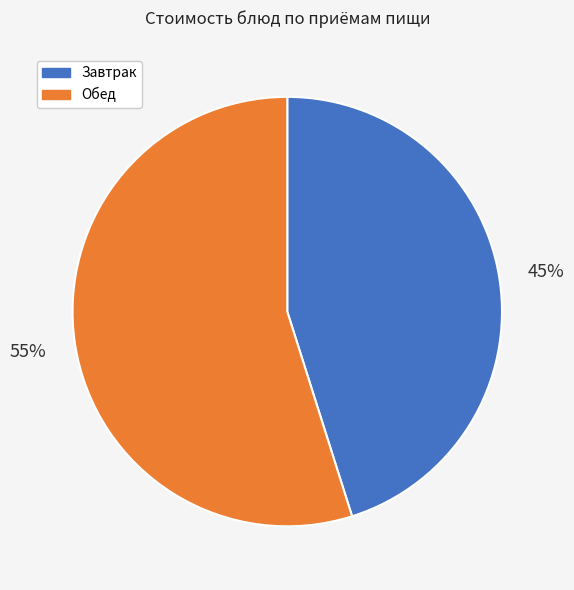

Combined, do Обед and Завтрак account for over 50%?

Yes